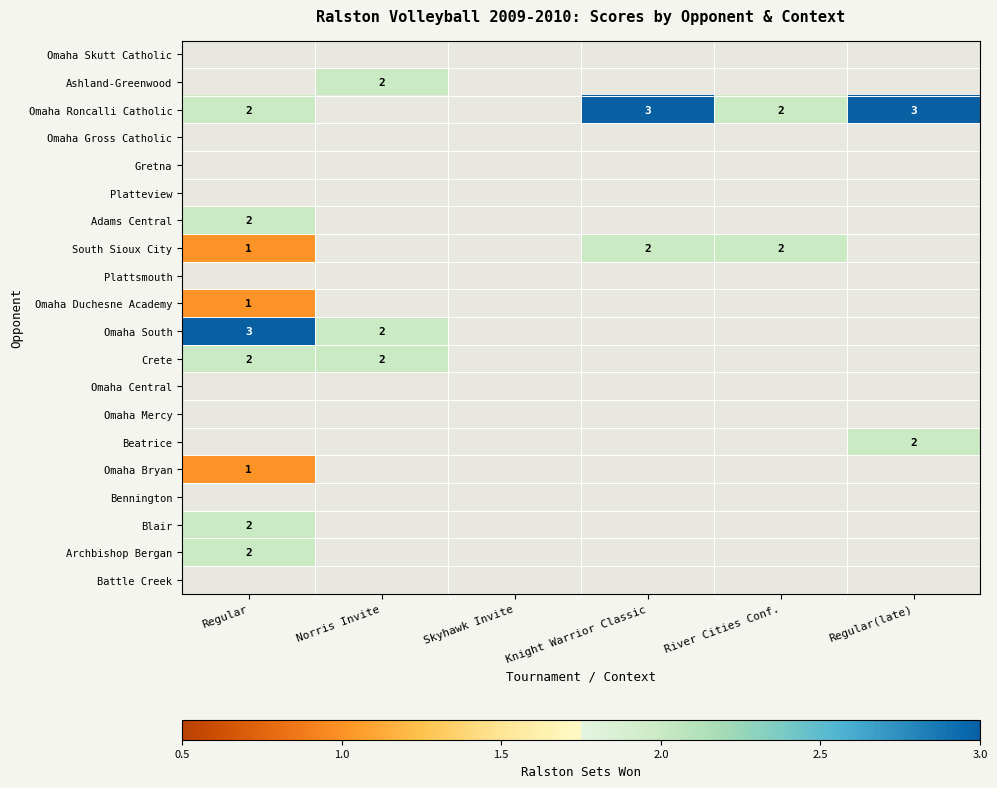

What is the greatest value displayed?

3.0